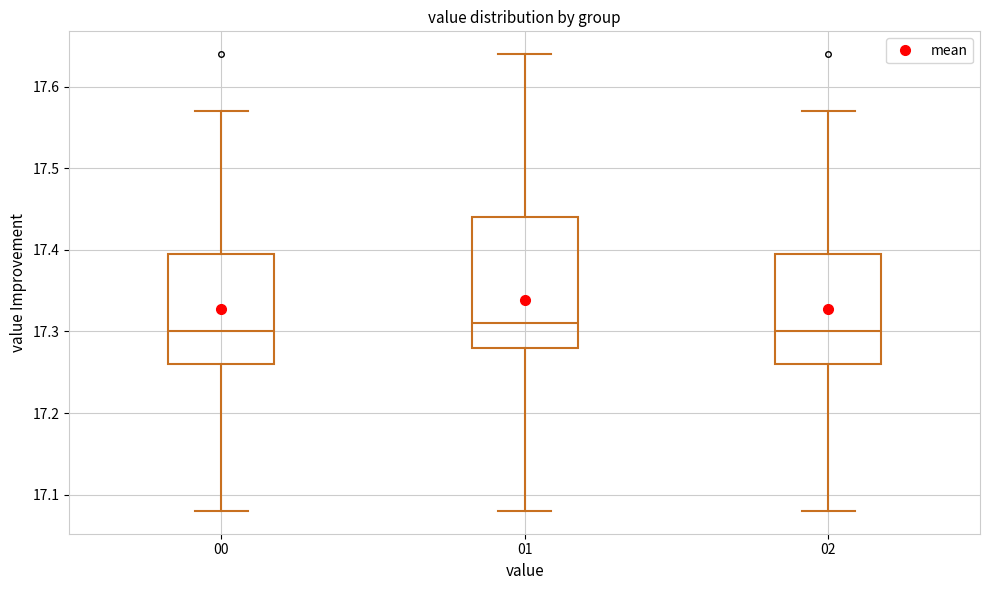

Reading left to right, transcribe this box plot: for each box, give where its median line is, the range the box spans, and where its two whiskers end, as read against the y-axis. The values are not printed on the chart, so give them approximately, as read against the axis.

00: median 17.30, box 17.26 to 17.40, whiskers 17.08 to 17.57
01: median 17.31, box 17.28 to 17.44, whiskers 17.08 to 17.64
02: median 17.30, box 17.26 to 17.40, whiskers 17.08 to 17.57